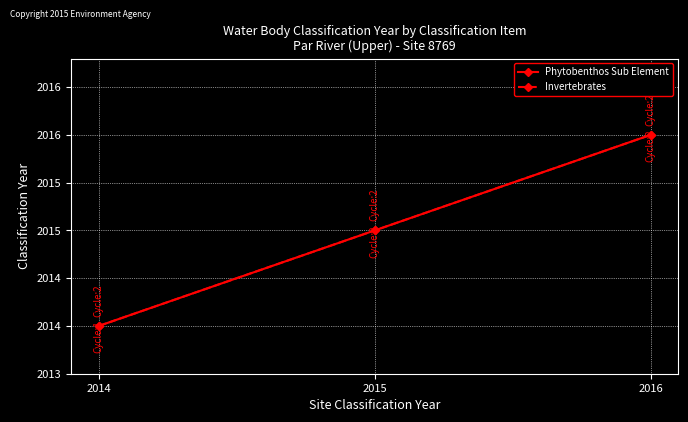

Which series changed the most between 2014 and 2015?

Phytobenthos Sub Element